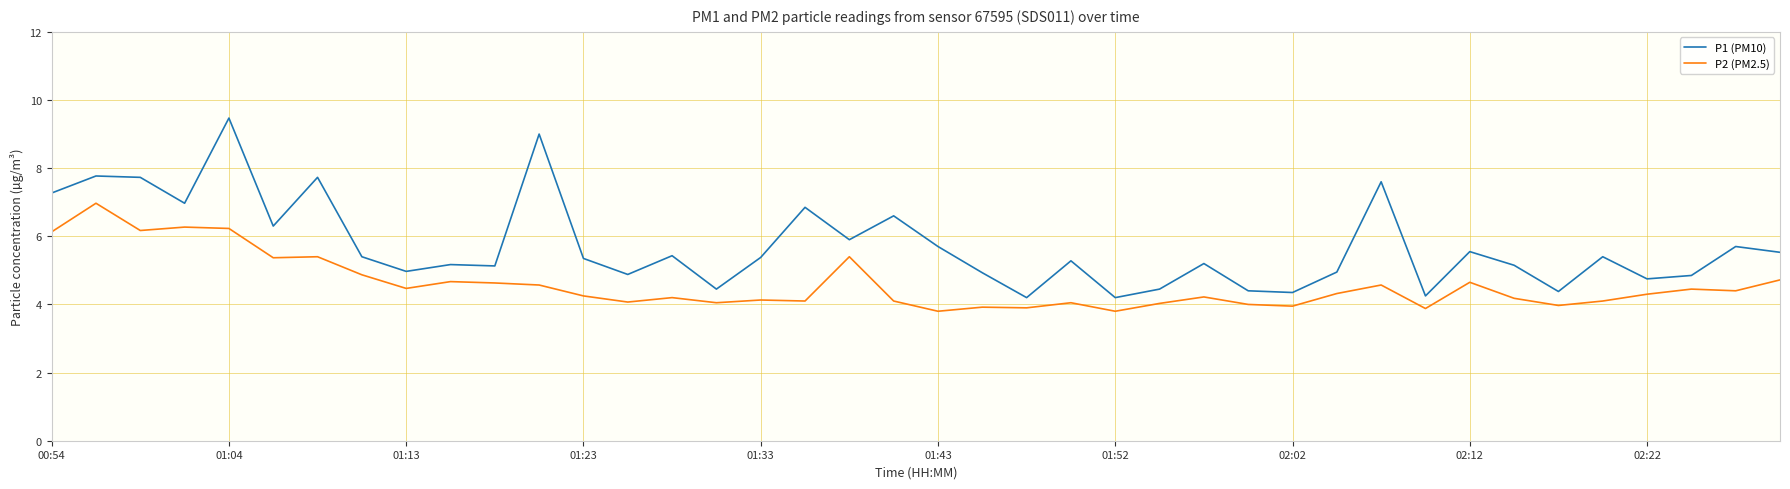

List the series in order of their overall mean, lowest first.

P2 (PM2.5), P1 (PM10)